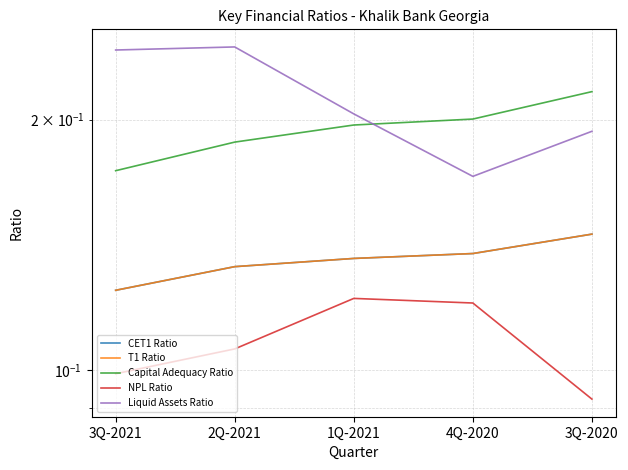

What is the minimum value shown in the chart?

0.1